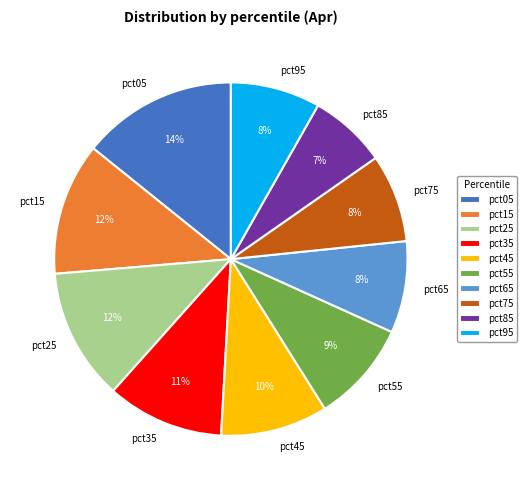

How many slices are in this pie chart?

10